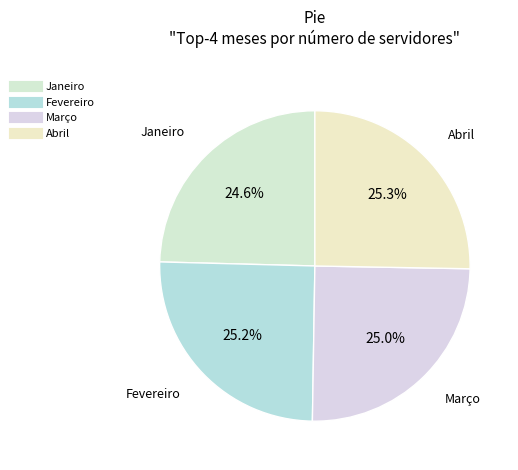

Count the number of slices in the pie.

4